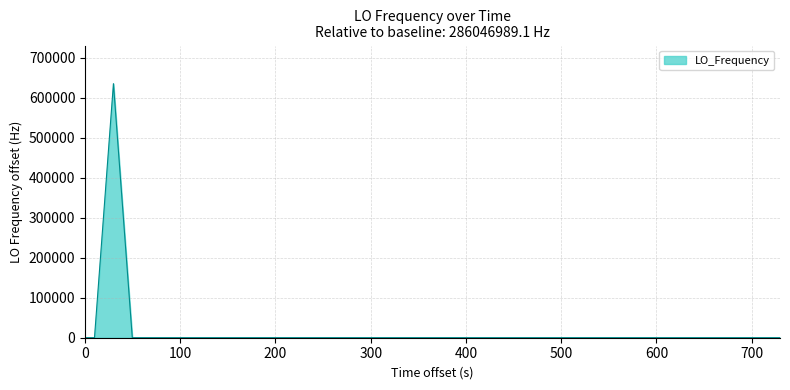

What is the difference between the maximum and minimum values?

635715.7